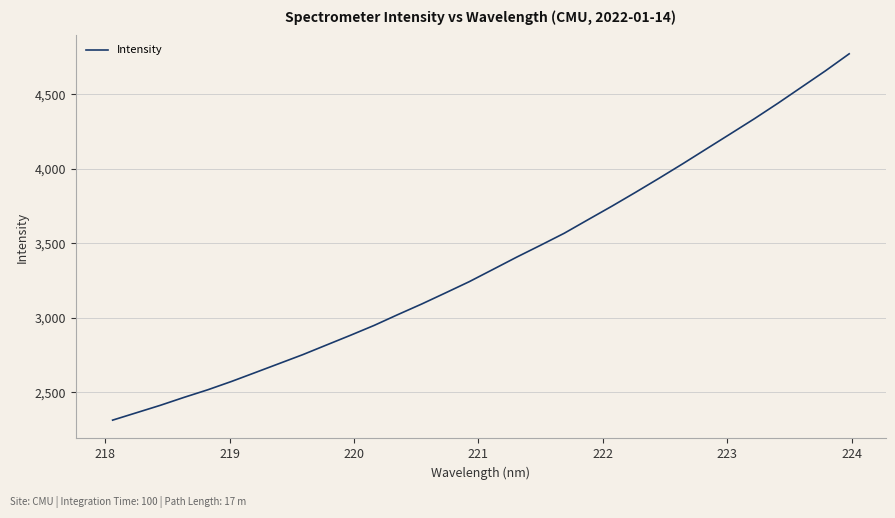

What is the difference between the maximum and minimum values?

2457.2